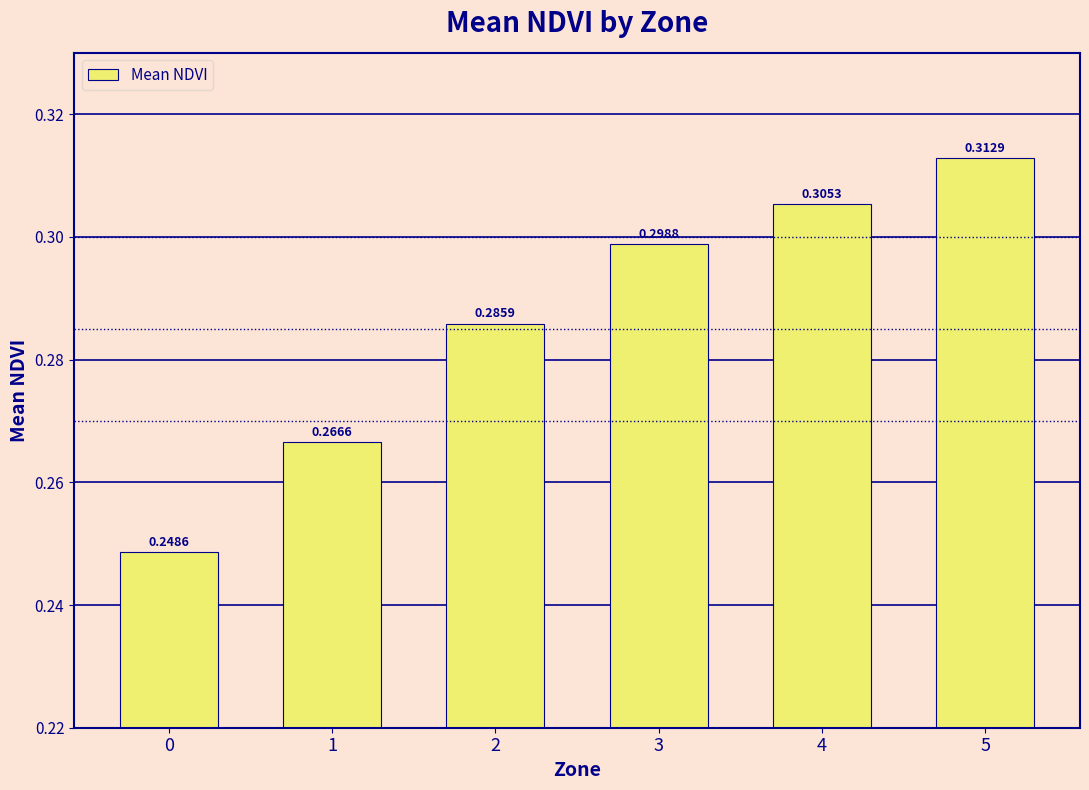

What is the change in value from 0 to 4?

+0.1